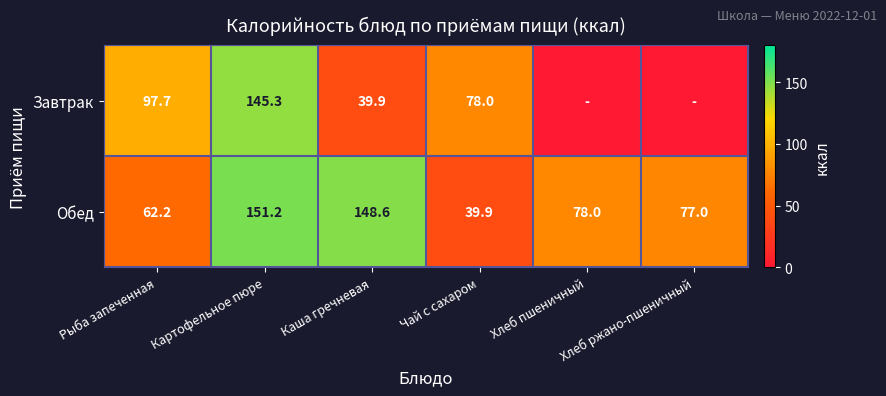

What is the spread (max minus min) of values at Чай с сахаром?

38.1